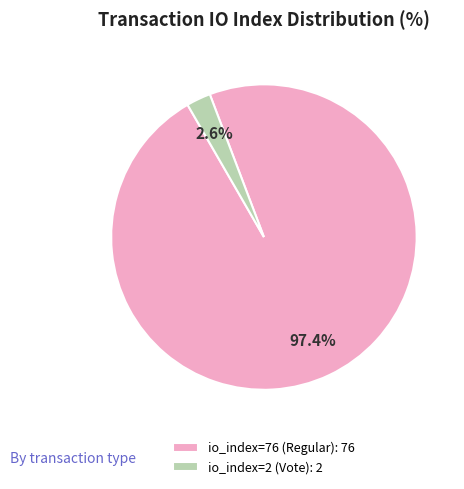

Does any single category account for the majority?

Yes